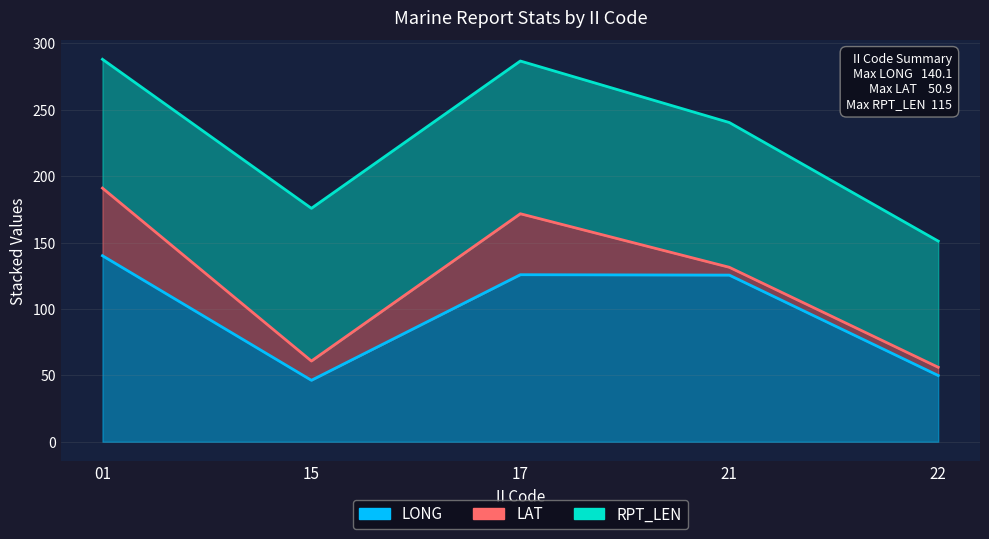

At which category does the chart reach its peak across all series?

01